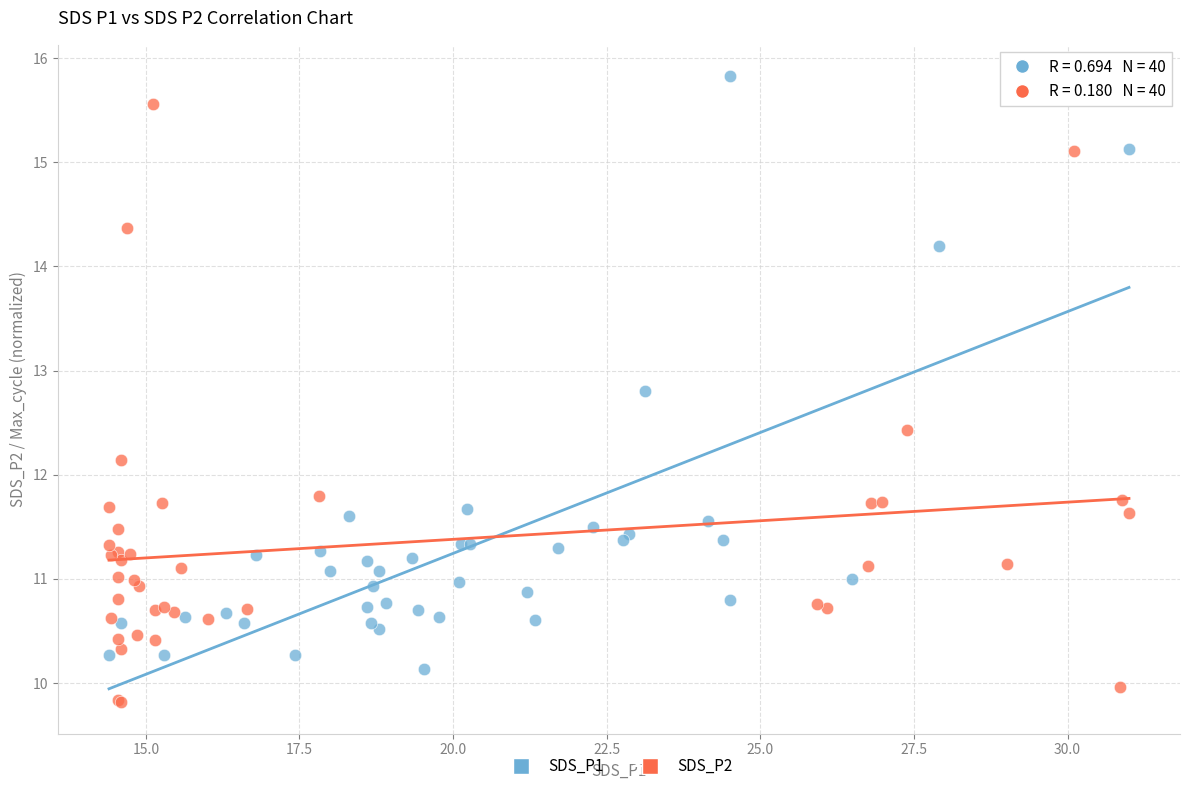

Which series reaches the minimum Y coordinate?

SDS_P2